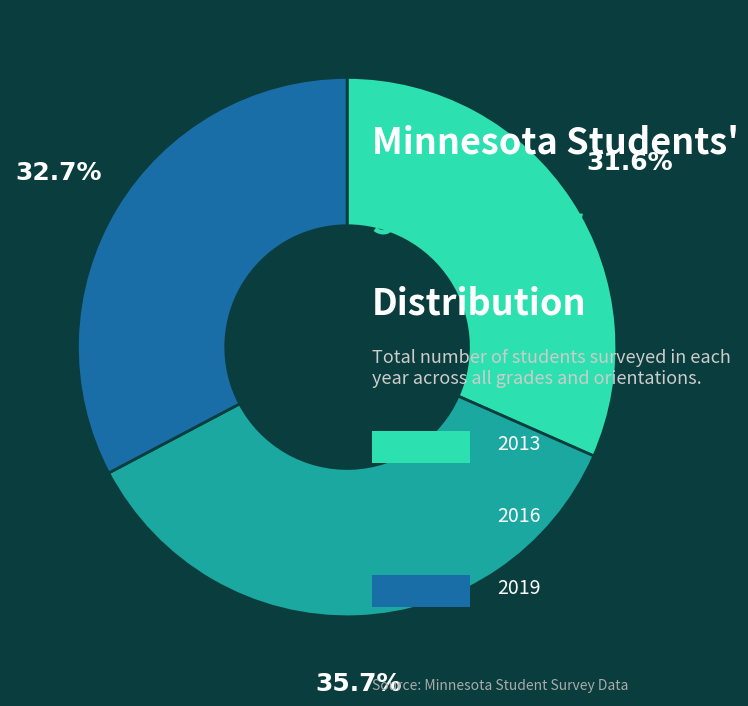

Is there a majority slice in this chart?

No